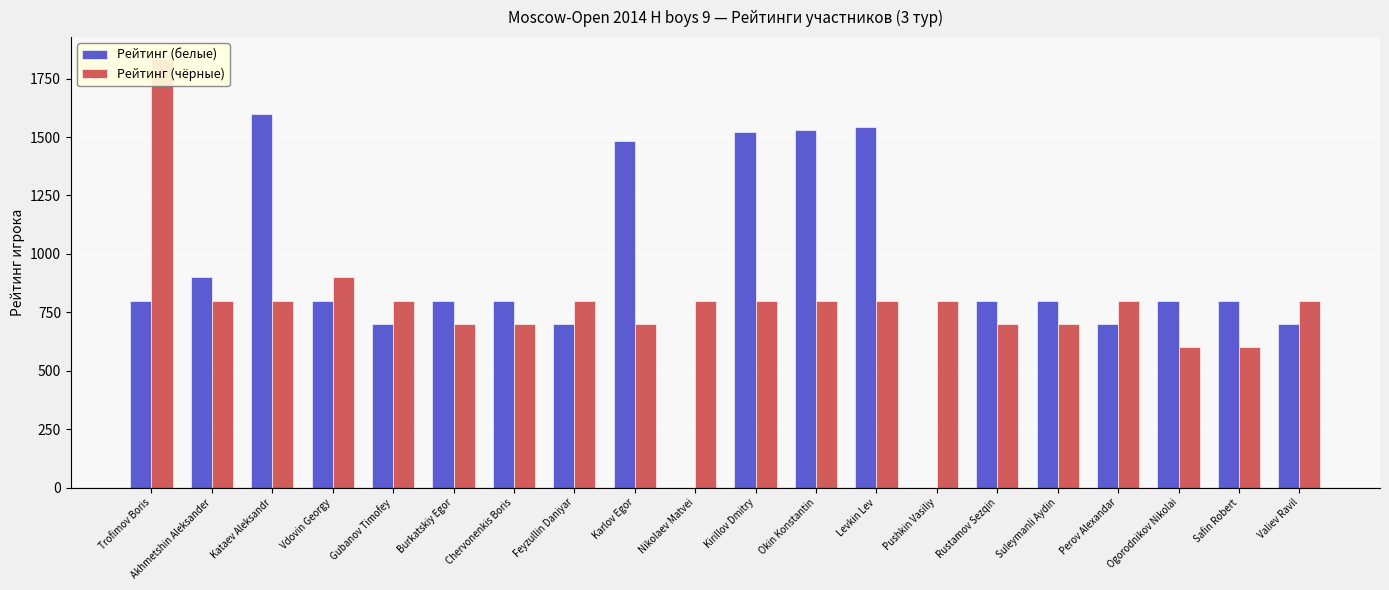

Is the value of Рейтинг (чёрные) at Kataev Aleksandr greater than the value of Рейтинг (белые) at Feyzullin Daniyar?

Yes